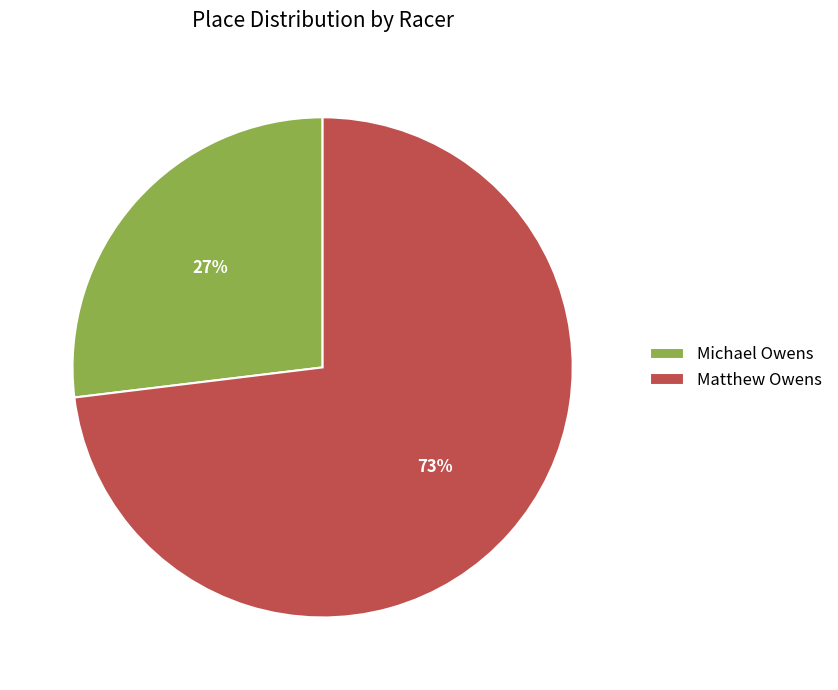

Is Matthew Owens the majority of the pie?

Yes